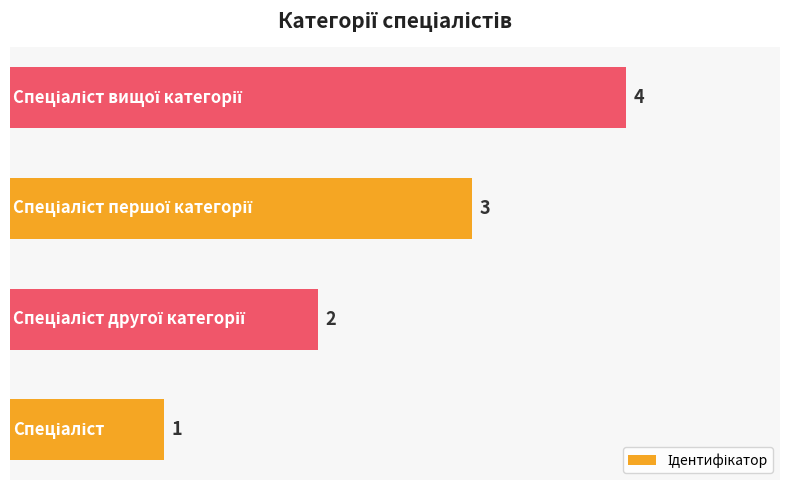

Count the values in the range 2 to 4.

3